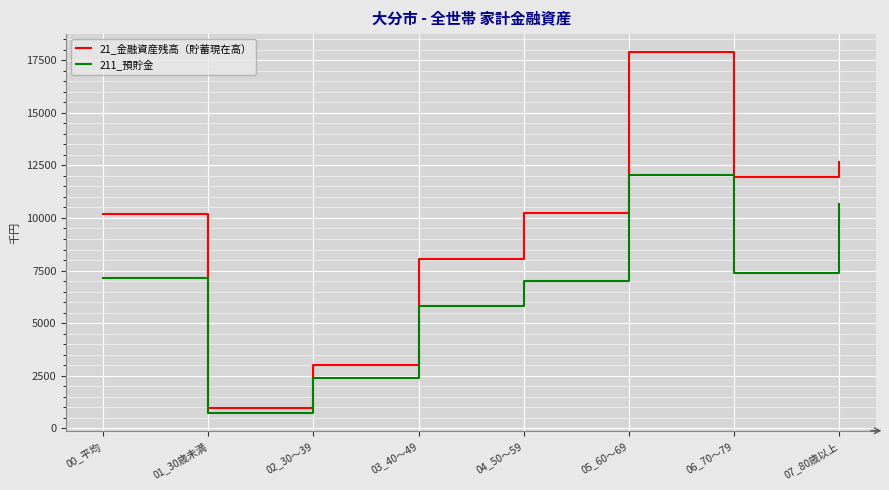

The value of 21_金融資産残高（貯蓄現在高） at 03_40～49 is 8047. True or false?

True